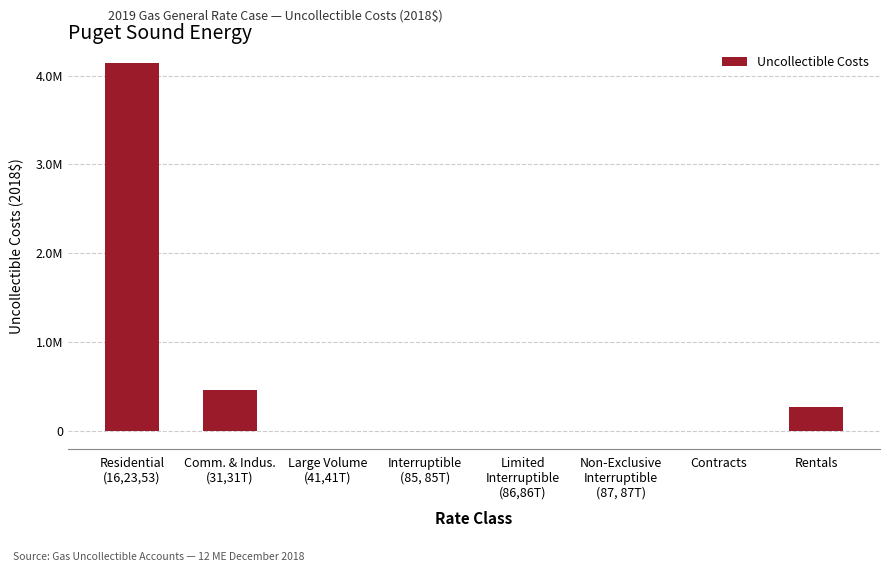

Reading left to right, list all the values displayed in this chart.

4143916.1	462923.4	0.0	0.0	166.4	0.0	0.0	271331.2